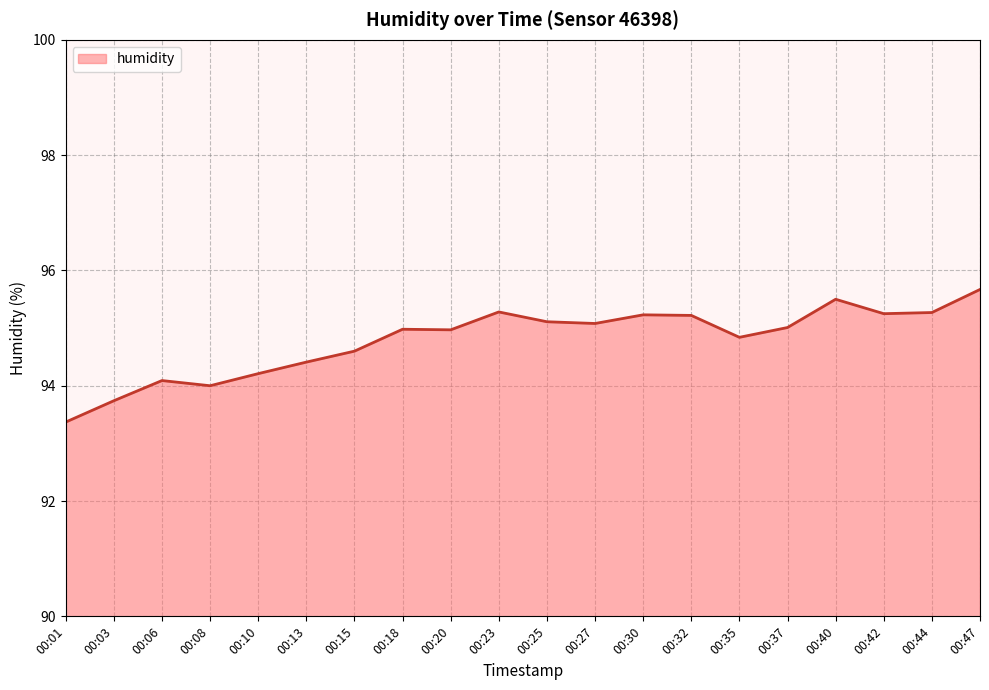

Which has a higher value, 00:01 or 00:32?

00:32